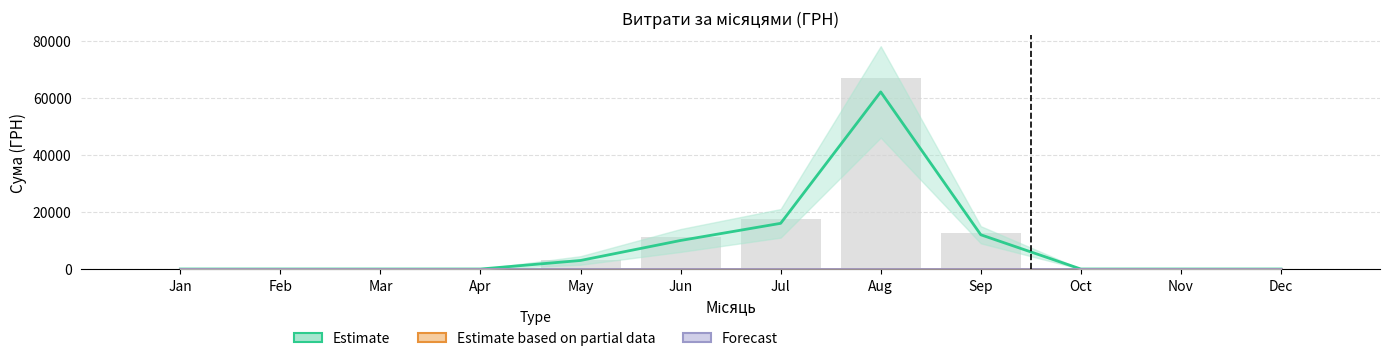

Are the bars grouped side by side (vs. stacked)?

Yes